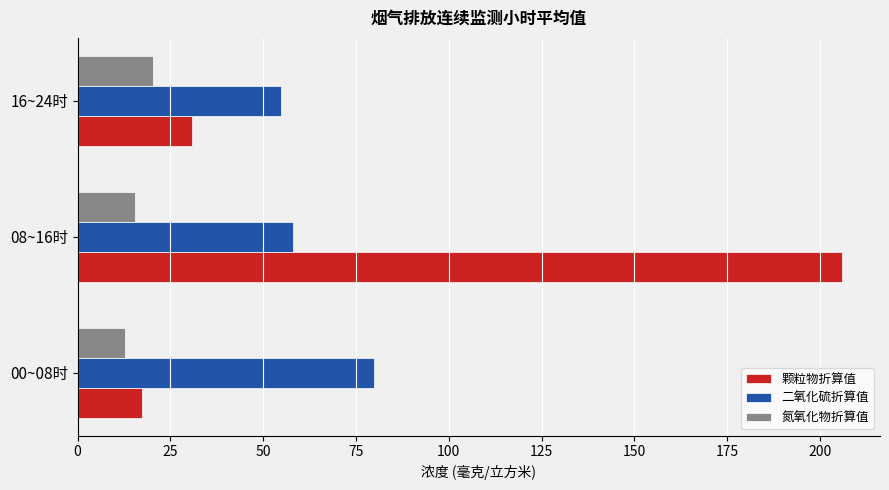

Which series has the largest total across all categories?

颗粒物折算值